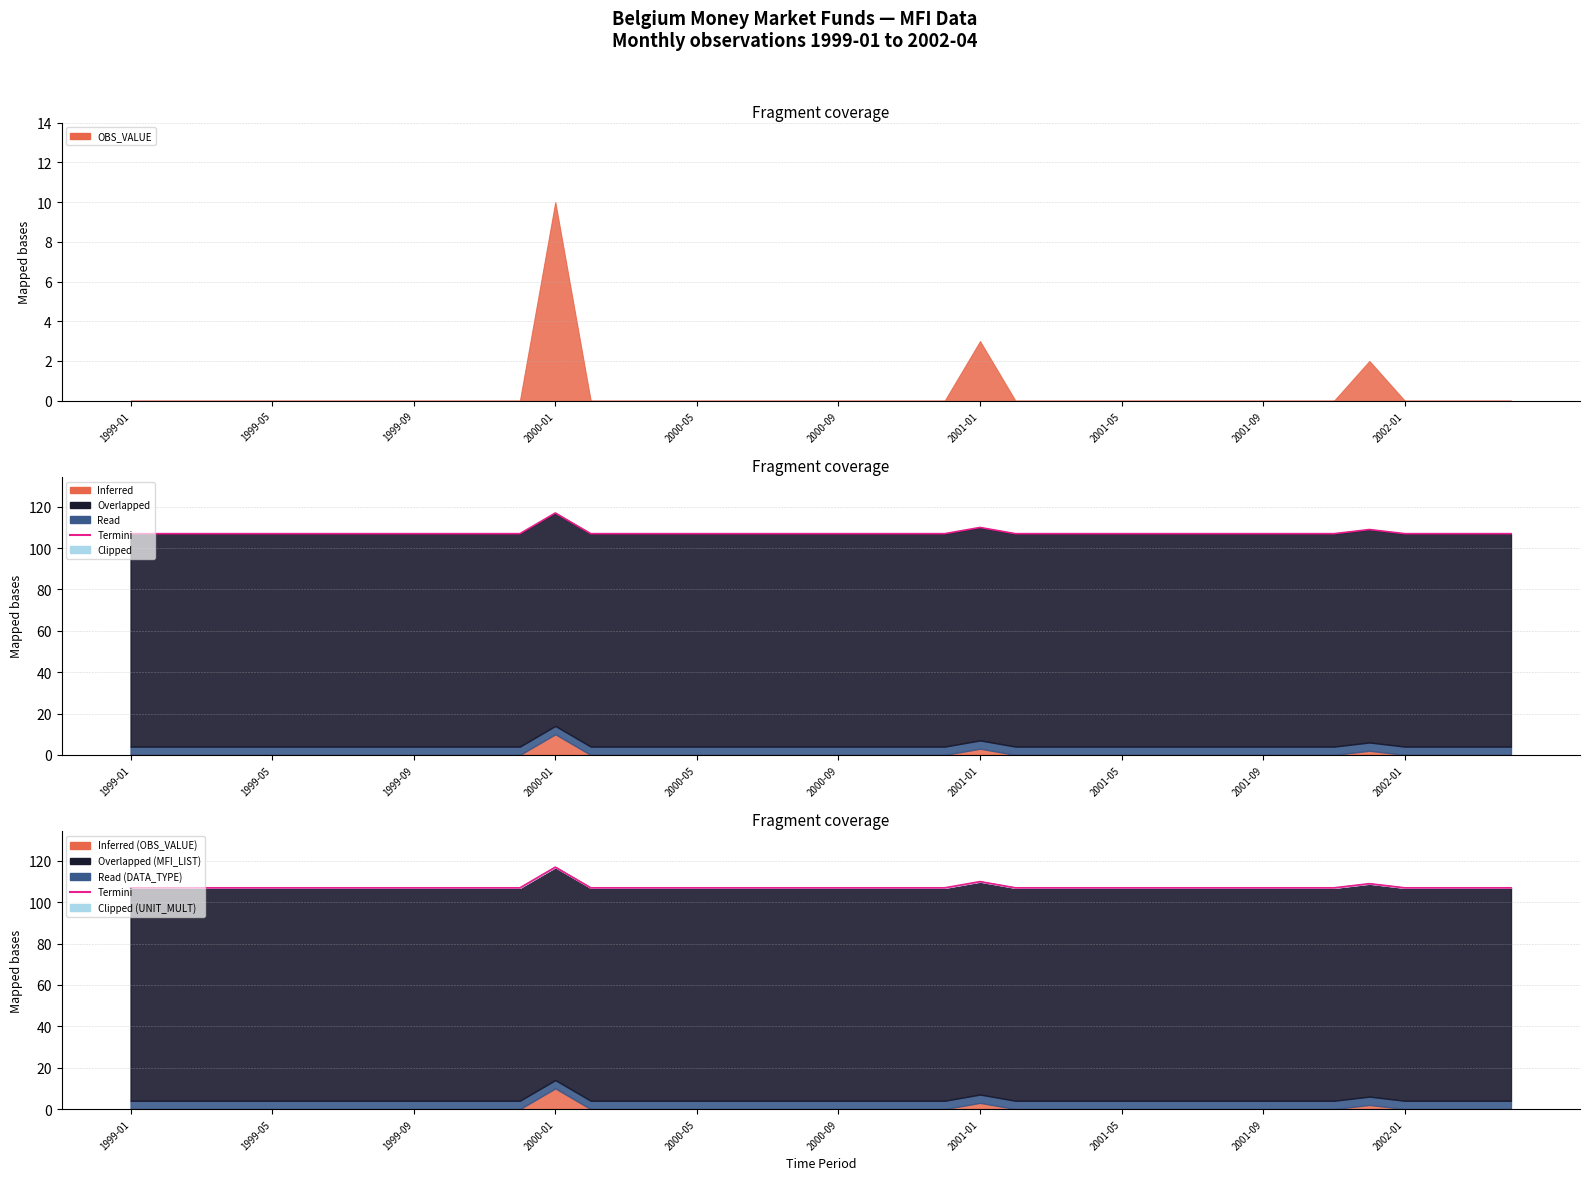

What is the average value?

107